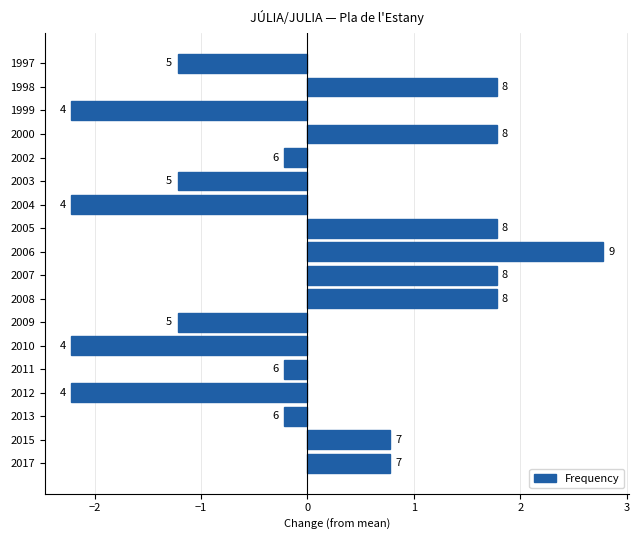

Does the chart contain any negative values?

Yes